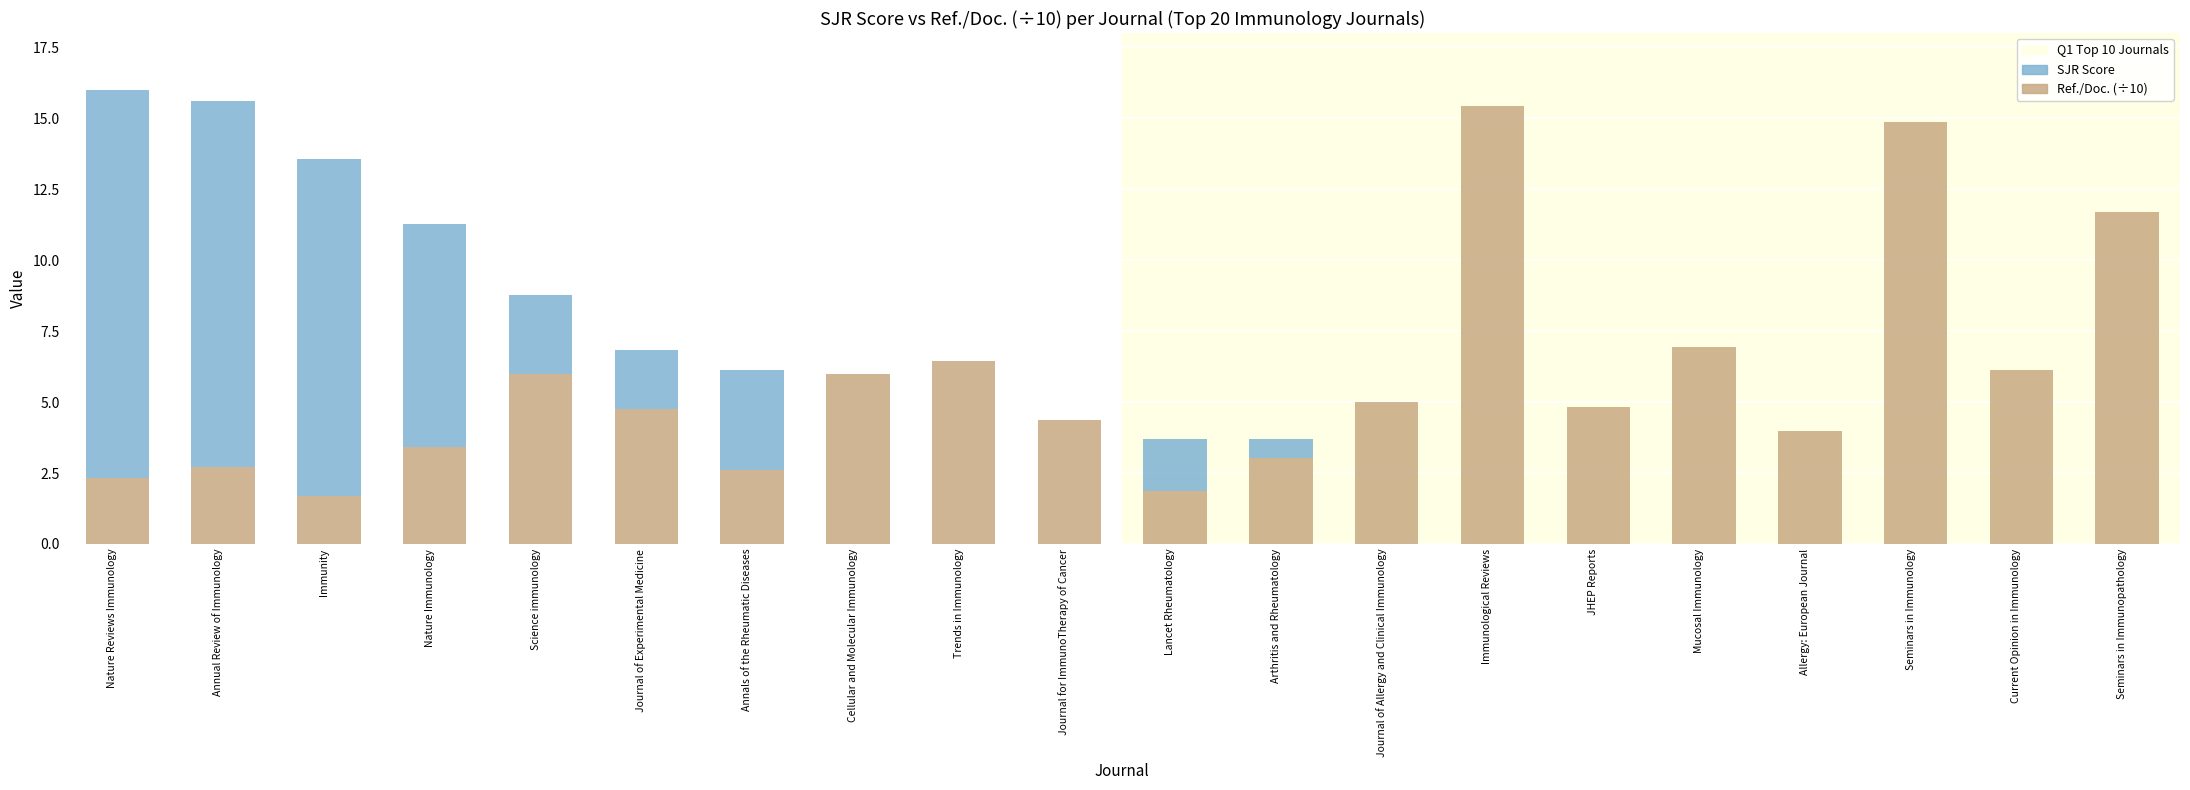

What is the sum of the Ref./Doc. (÷10) values at Mucosal Immunology and JHEP Reports?

11.8